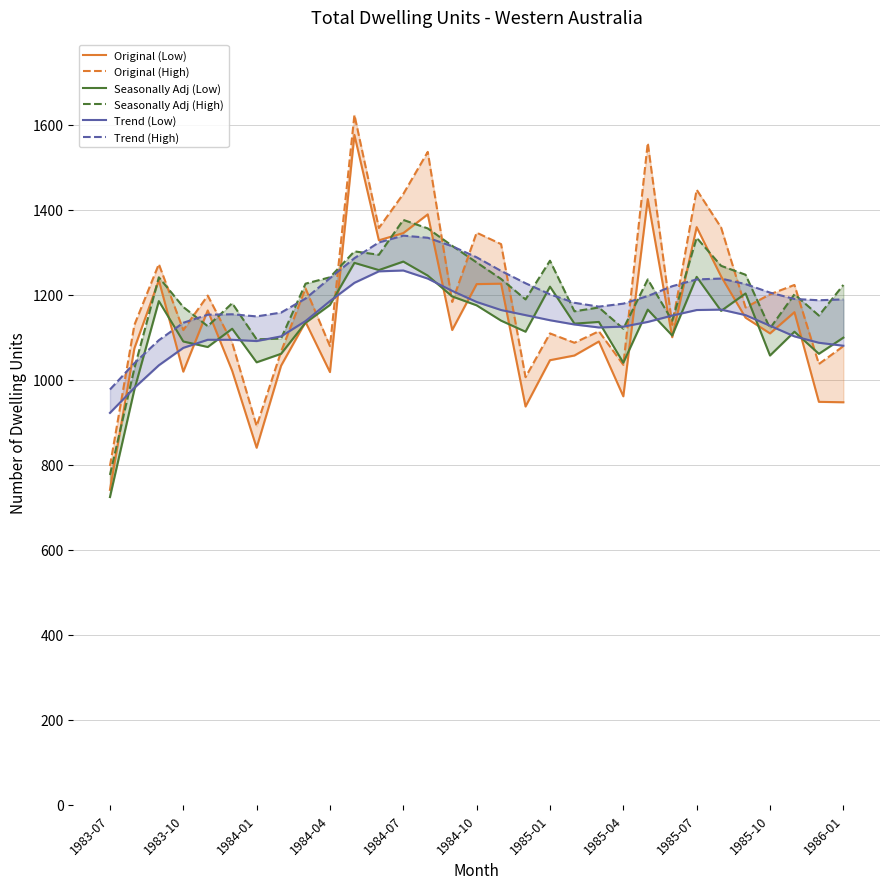

True or false: Original (Low) and Original (High) intersect in this chart.

False